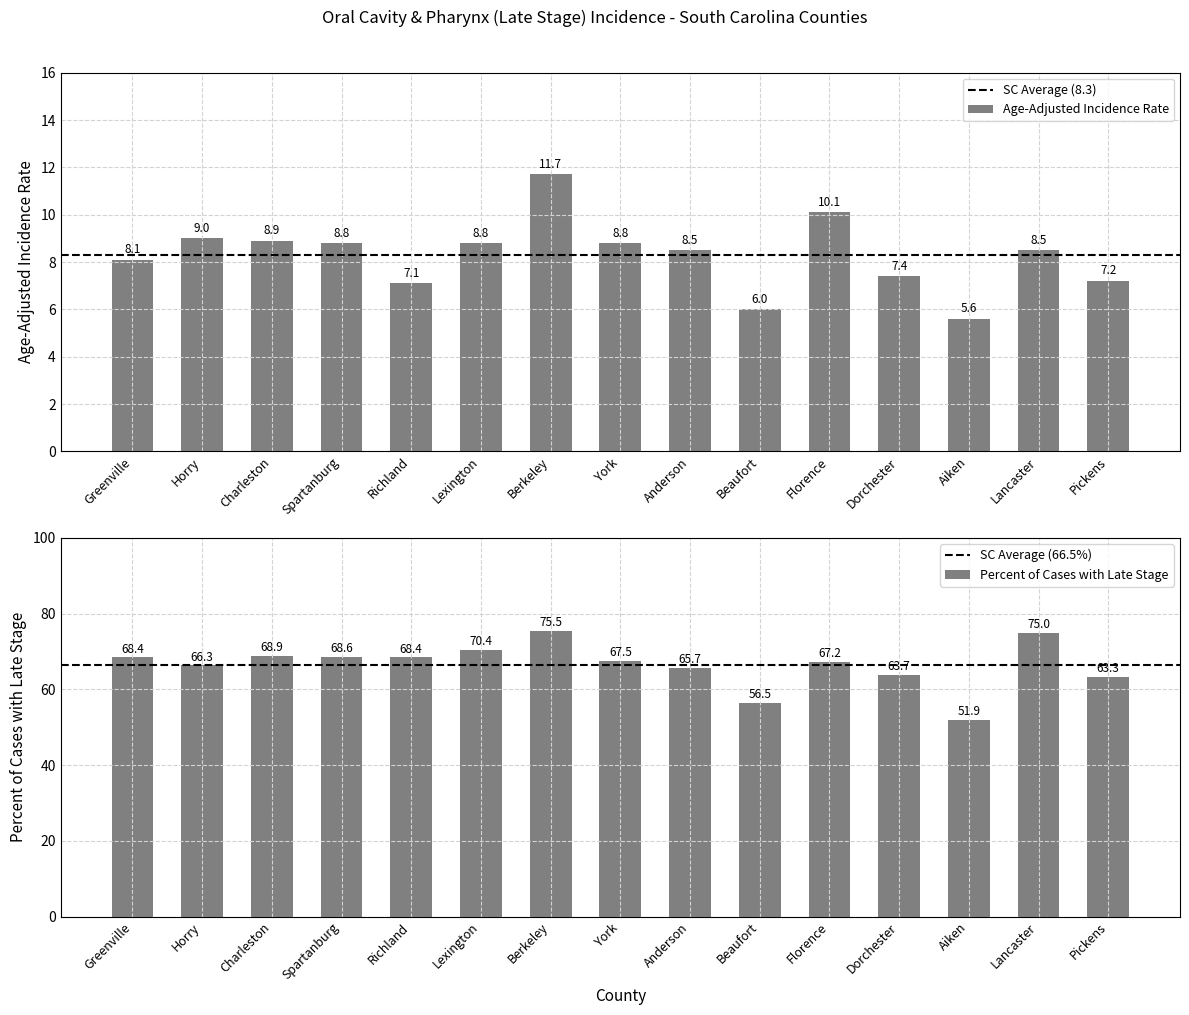

Is the value of Percent of Cases with Late Stage at Anderson greater than the value of Age-Adjusted Incidence Rate at Horry?

Yes